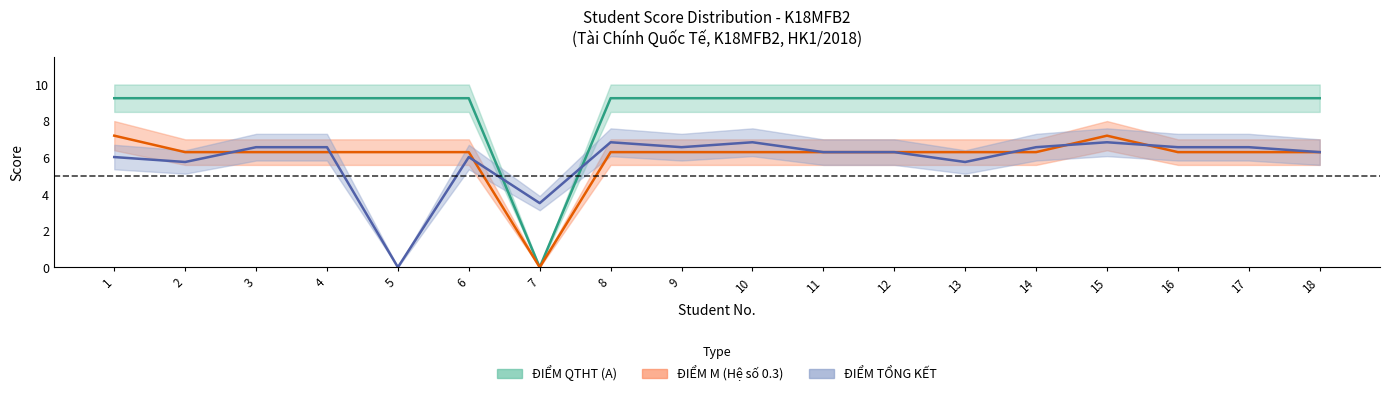

What is the value of the DIEM_M point at the 12th from the left?

6.3